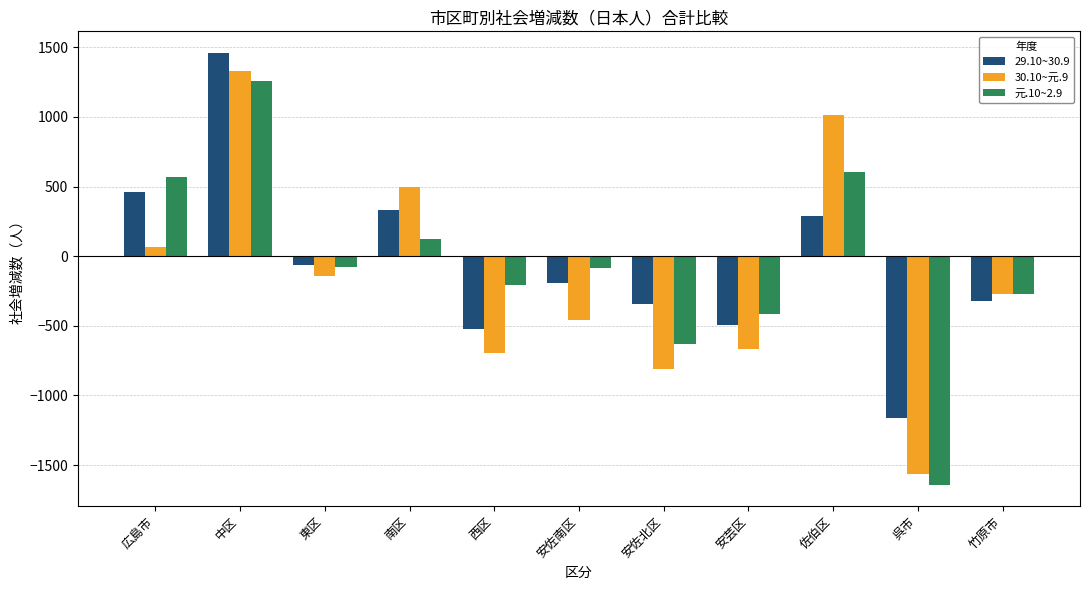

What is the value of the 30.10~元.9 bar at the 2nd from the left?

1327